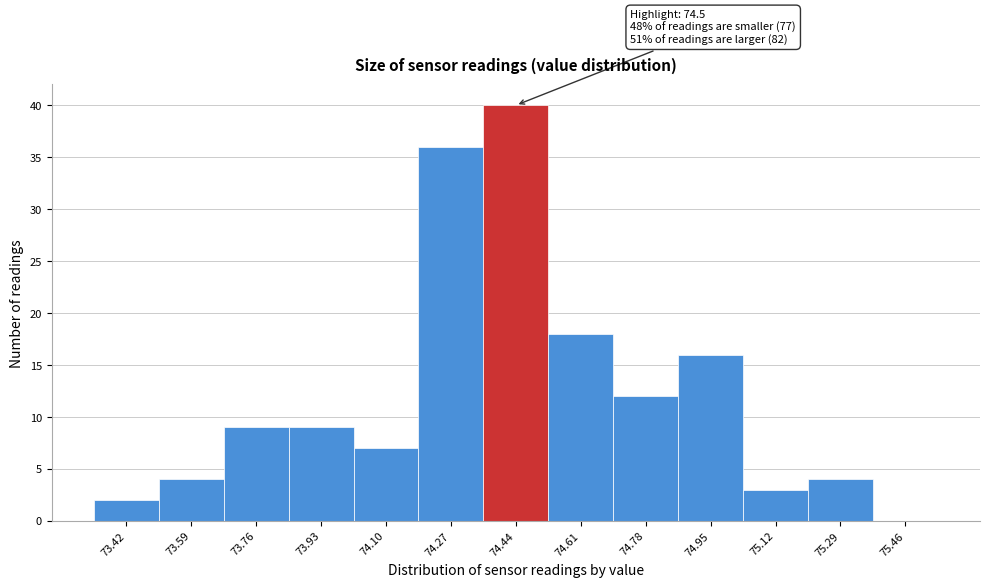

Reading left to right, what are all the values shown in this chart?

73.42=2	73.59=4	73.76=9	73.93=9	74.10=7	74.27=36	74.44=40	74.61=18	74.78=12	74.95=16	75.12=3	75.29=4	75.46=0